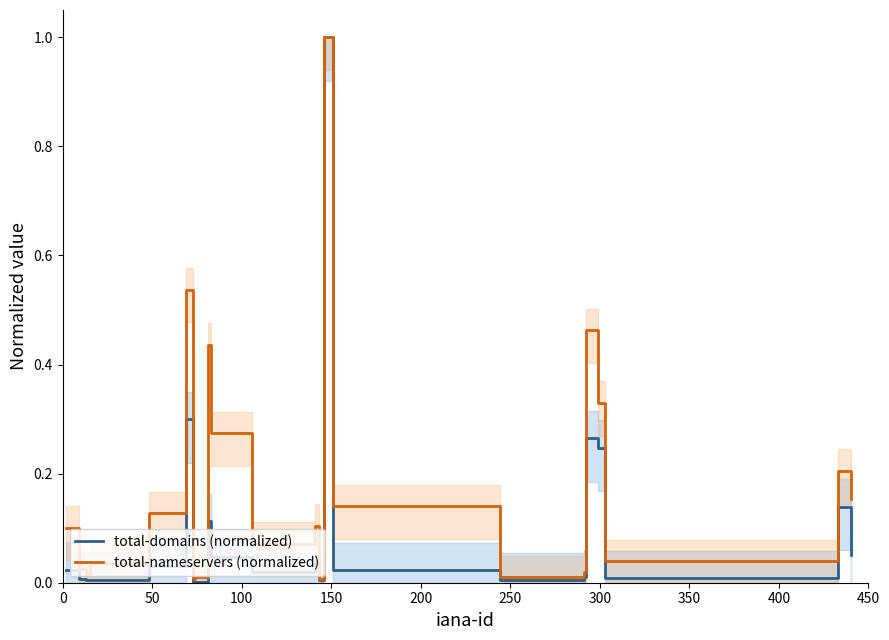

What is the maximum value for total-domains (normalized)?

1.0